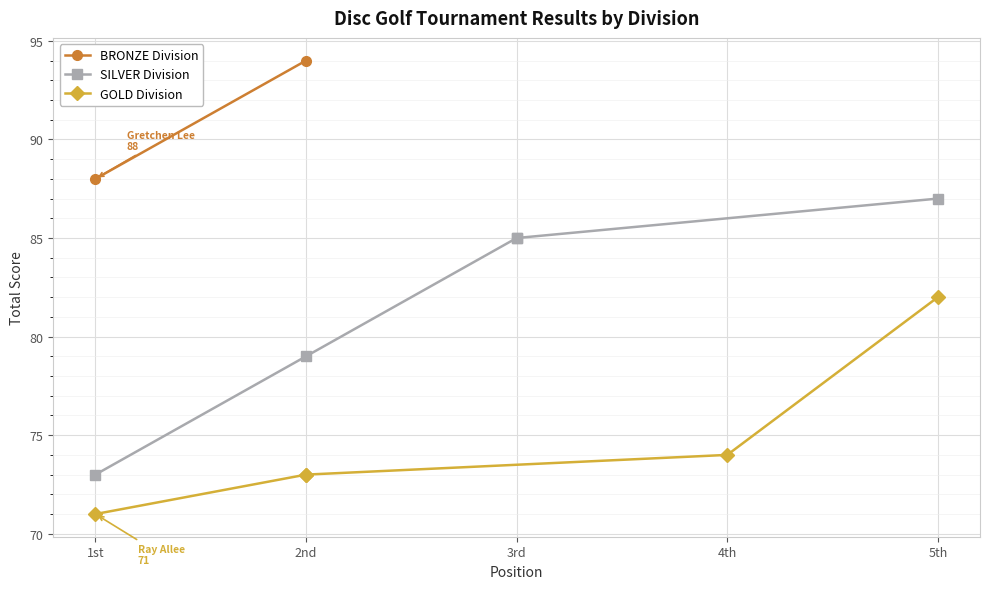

True or false: SILVER and GOLD intersect in this chart.

False